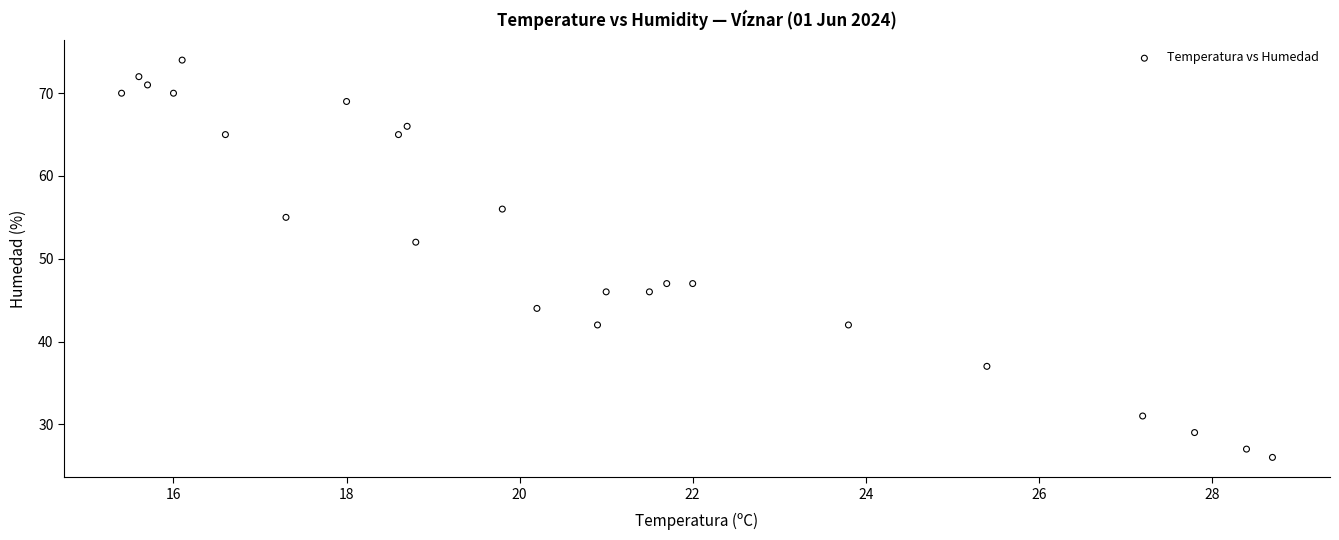

What Y value in the scatter plot is closest to 50?

52